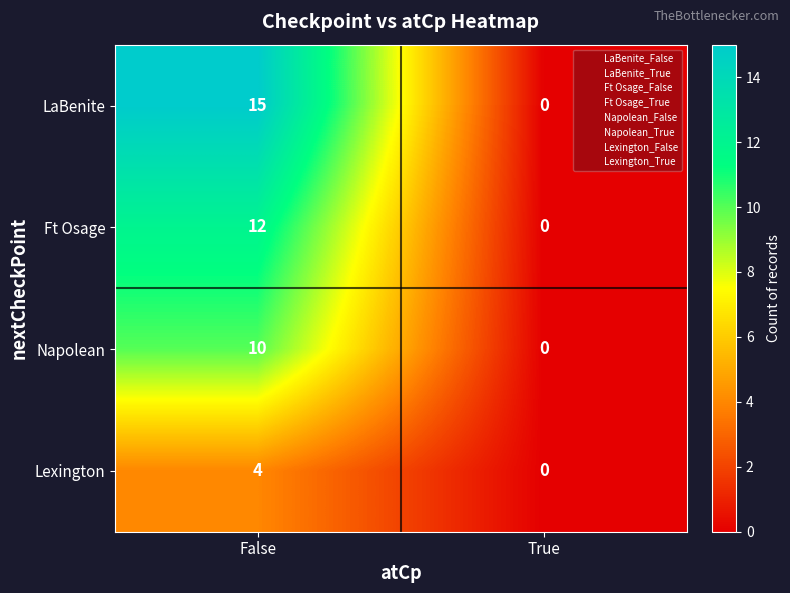

How many series are shown in this chart?

4